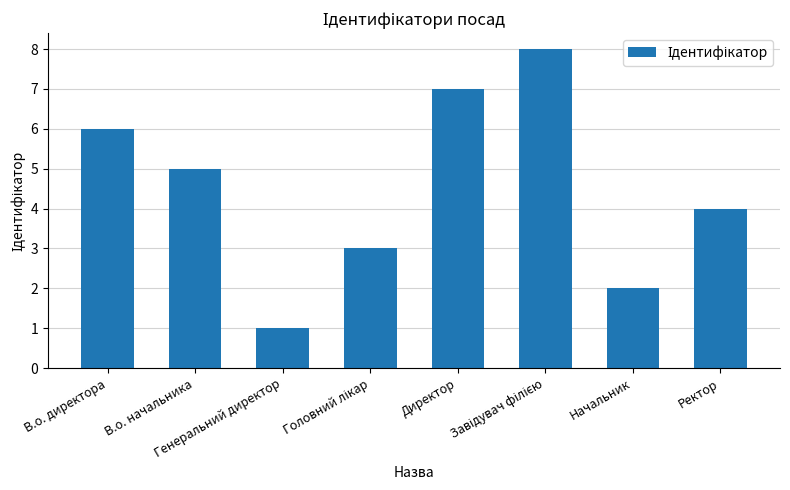

What is the sum of all values?

36